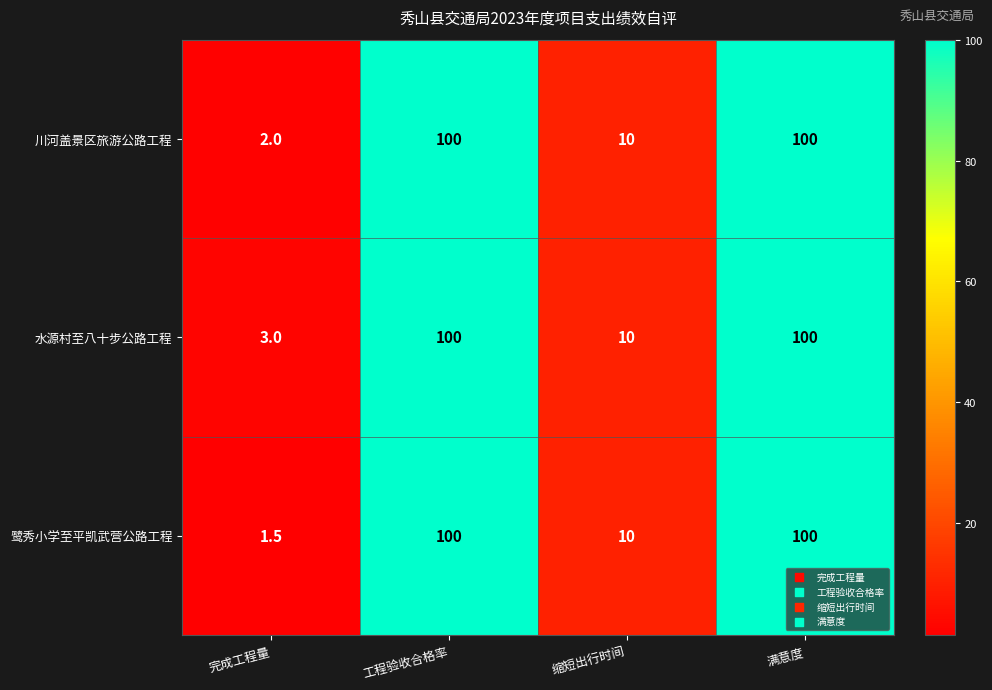

Is it true that 鹭秀小学至平凯武营公路工程 equals 100.0 at 满意度?

True